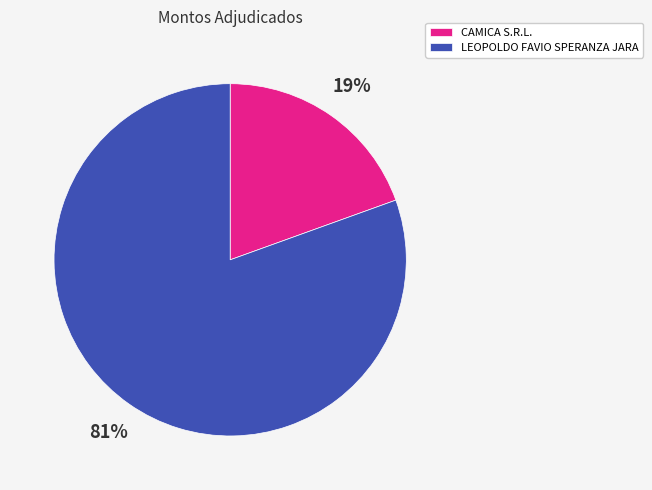

Which category has the biggest portion of the pie?

LEOPOLDO FAVIO SPERANZA JARA